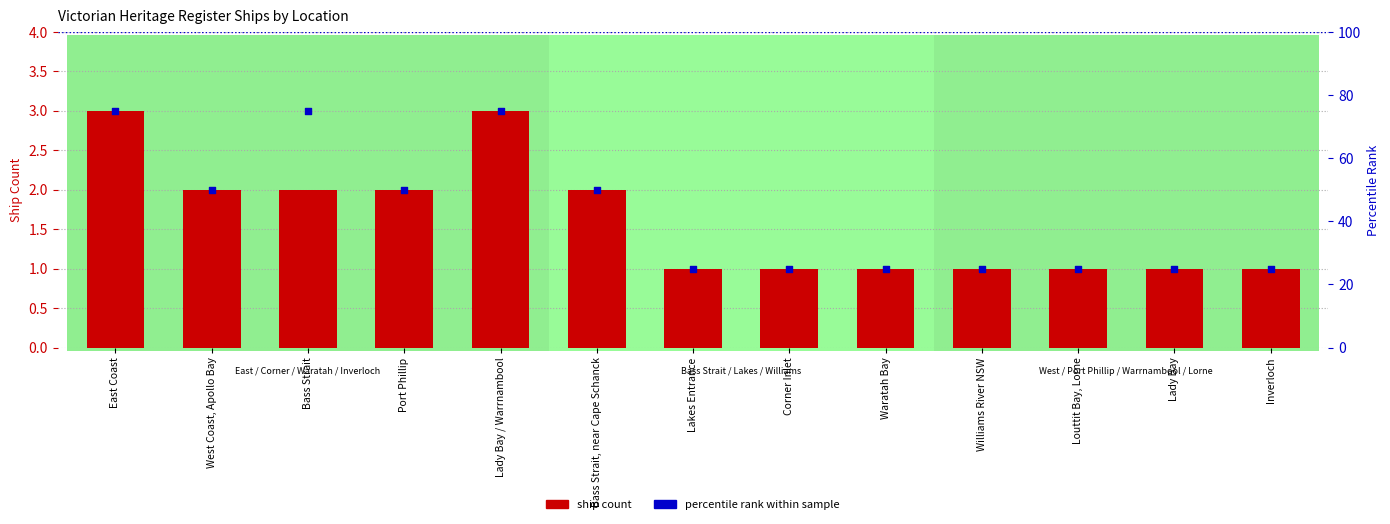

Which series has the largest total across all categories?

percentile rank within sample